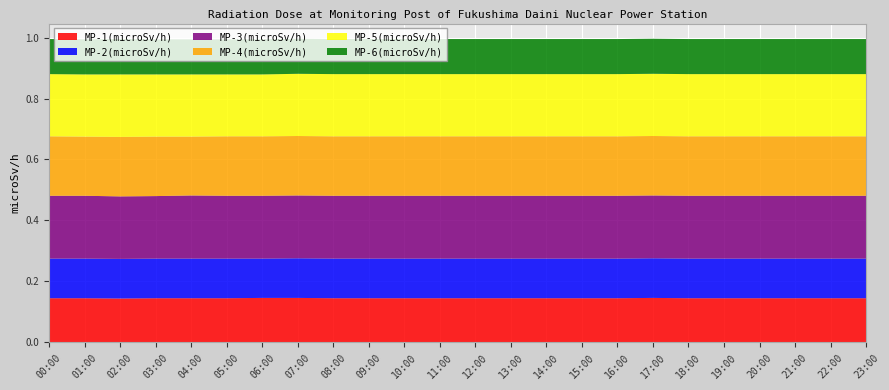

Reading left to right, list all the values displayed in this chart.

MP-1(microSv/h): 0.1	0.1	0.1	0.1	0.1	0.1	0.1	0.1	0.1	0.1	0.1	0.1	0.1	0.1	0.1	0.1	0.1	0.1	0.1	0.1	0.1	0.1	0.1	0.1
MP-2(microSv/h): 0.1	0.1	0.1	0.1	0.1	0.1	0.1	0.1	0.1	0.1	0.1	0.1	0.1	0.1	0.1	0.1	0.1	0.1	0.1	0.1	0.1	0.1	0.1	0.1
MP-3(microSv/h): 0.2	0.2	0.2	0.2	0.2	0.2	0.2	0.2	0.2	0.2	0.2	0.2	0.2	0.2	0.2	0.2	0.2	0.2	0.2	0.2	0.2	0.2	0.2	0.2
MP-4(microSv/h): 0.2	0.2	0.2	0.2	0.2	0.2	0.2	0.2	0.2	0.2	0.2	0.2	0.2	0.2	0.2	0.2	0.2	0.2	0.2	0.2	0.2	0.2	0.2	0.2
MP-5(microSv/h): 0.2	0.2	0.2	0.2	0.2	0.2	0.2	0.2	0.2	0.2	0.2	0.2	0.2	0.2	0.2	0.2	0.2	0.2	0.2	0.2	0.2	0.2	0.2	0.2
MP-6(microSv/h): 0.1	0.1	0.1	0.1	0.1	0.1	0.1	0.1	0.1	0.1	0.1	0.1	0.1	0.1	0.1	0.1	0.1	0.1	0.1	0.1	0.1	0.1	0.1	0.1